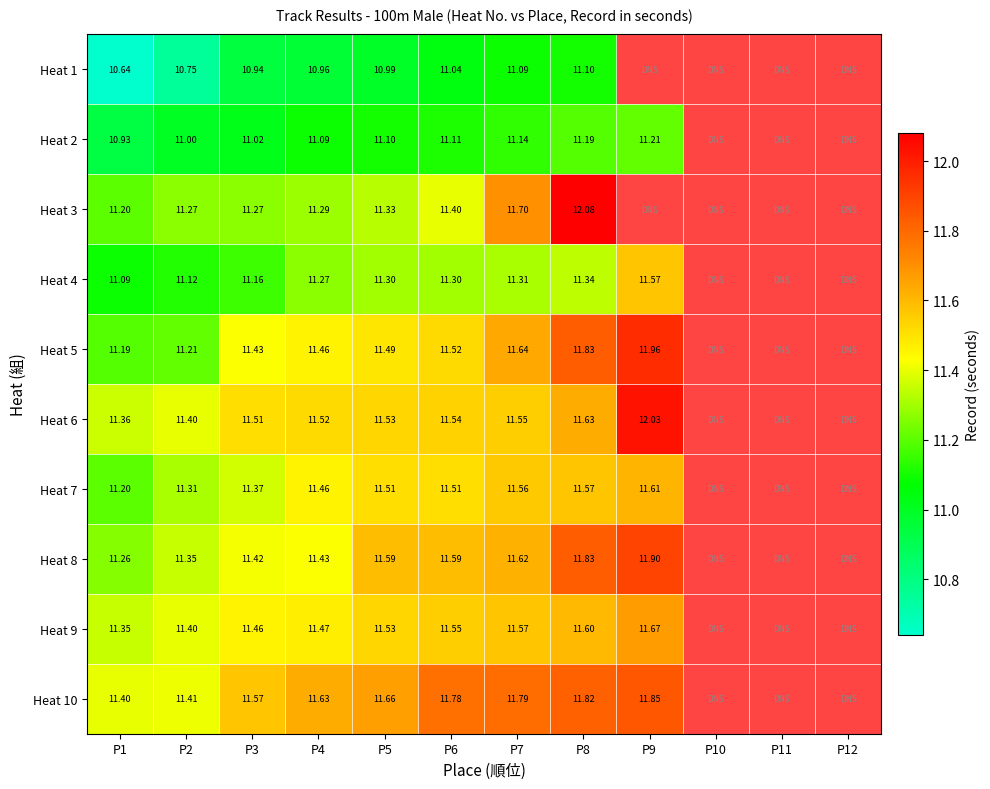

Is the value of Heat 4 at P6 greater than the value of Heat 5 at P5?

No